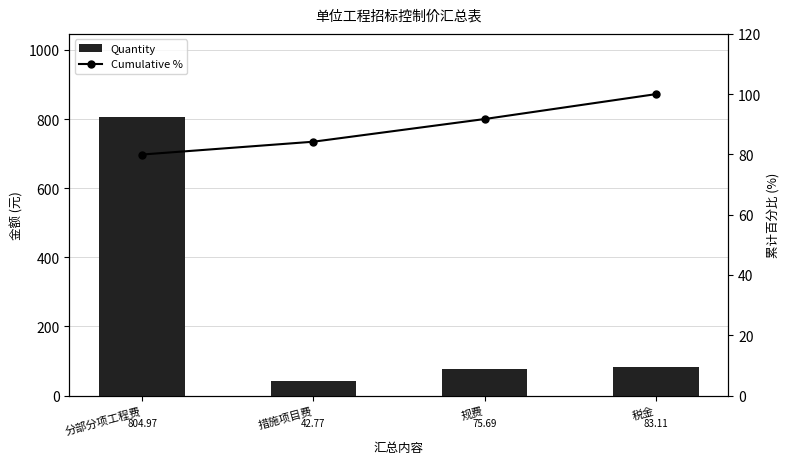

The Quantity series shows 75.7 at 规费. True or false?

True